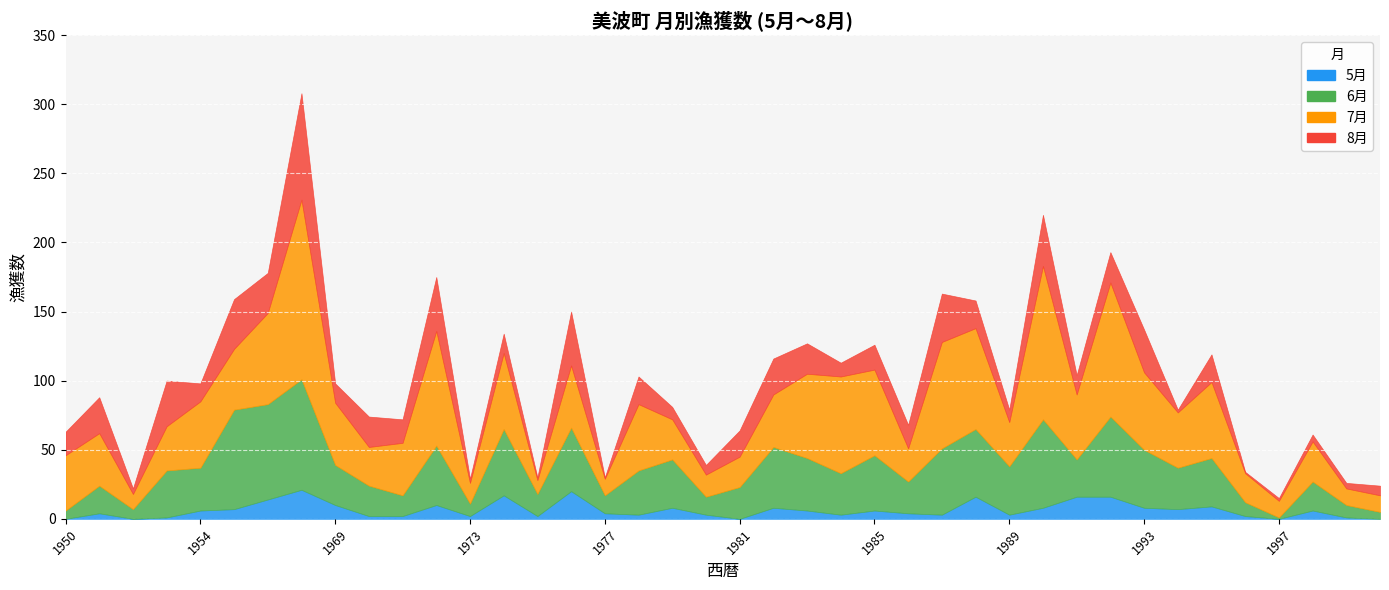

What is the sum of the 7月 values at 1951 and 1981?

60